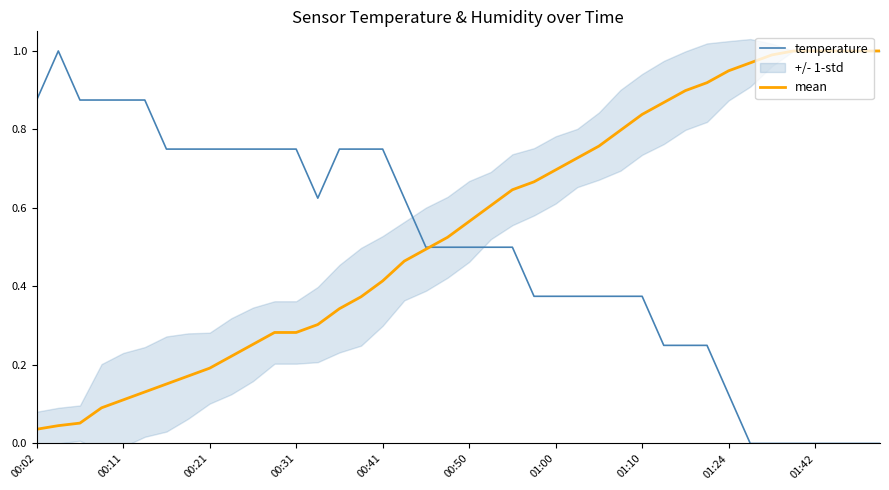

What is the label of the 3rd point from the left?

00:21